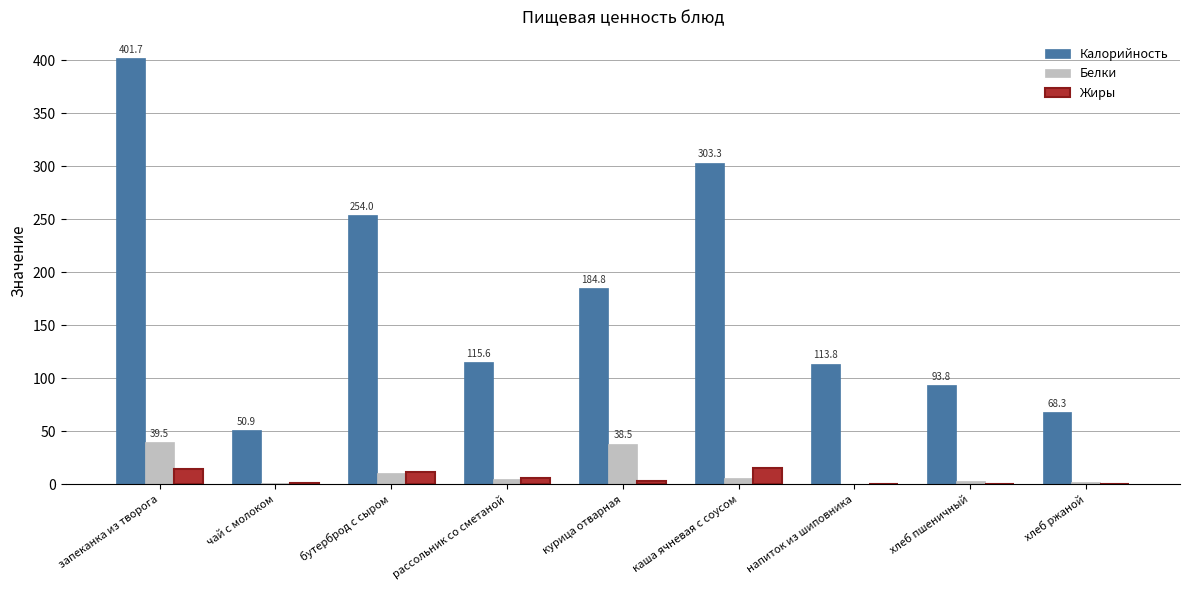

Between бутерброд с сыром and напиток из шиповника, which series saw the biggest shift?

Калорийность